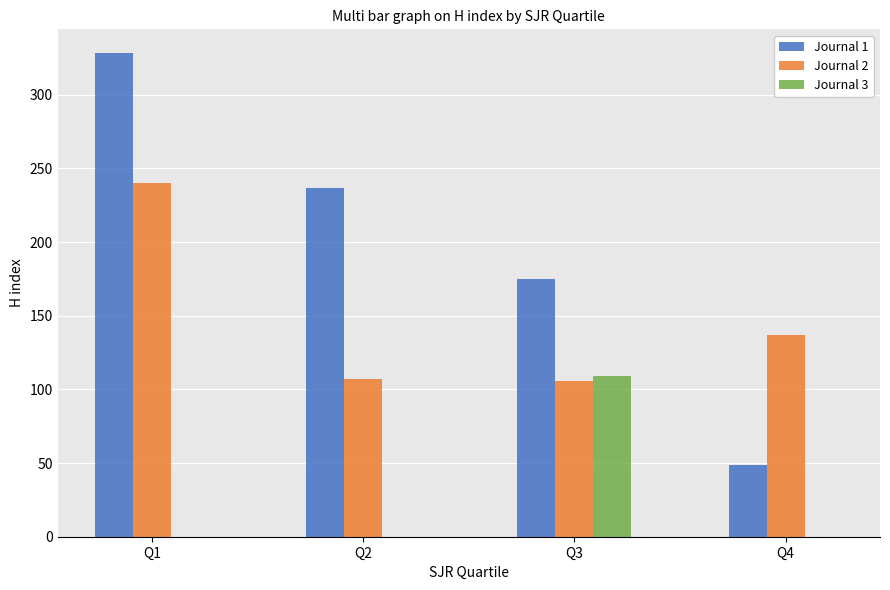

What is the average value of the Journal 3 series?

27